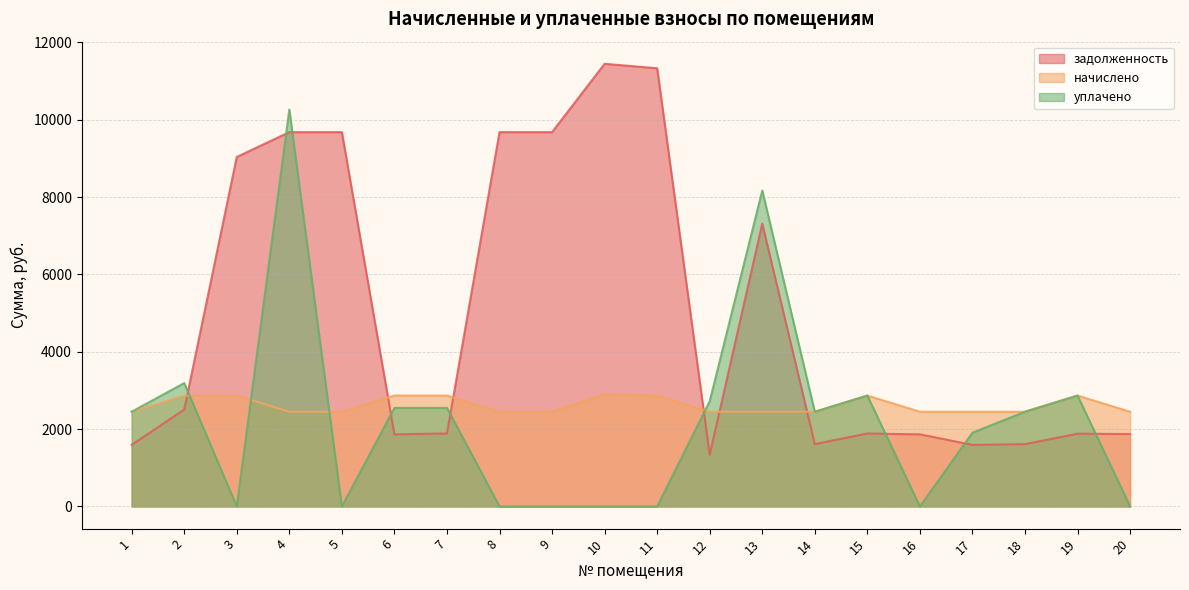

Is the value of задолженность at 12 greater than the value of уплачено at 20?

Yes